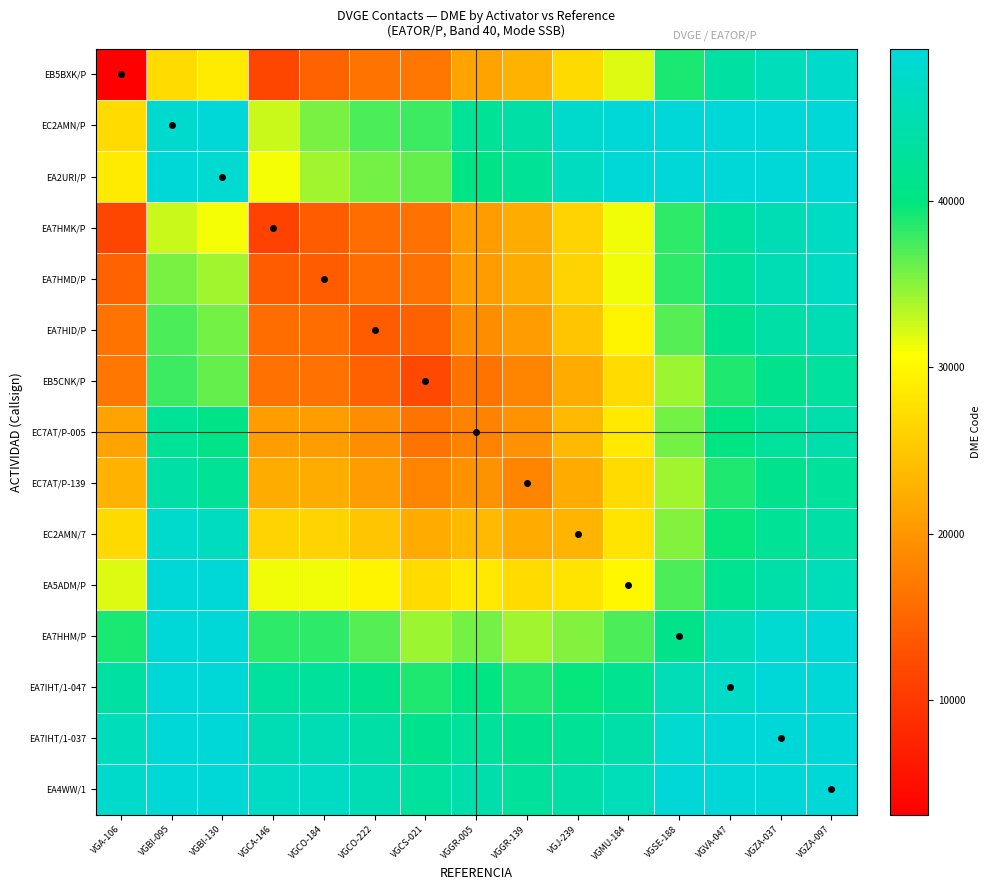

What is the spread (max minus min) of values at VGJ-239?

25696.0